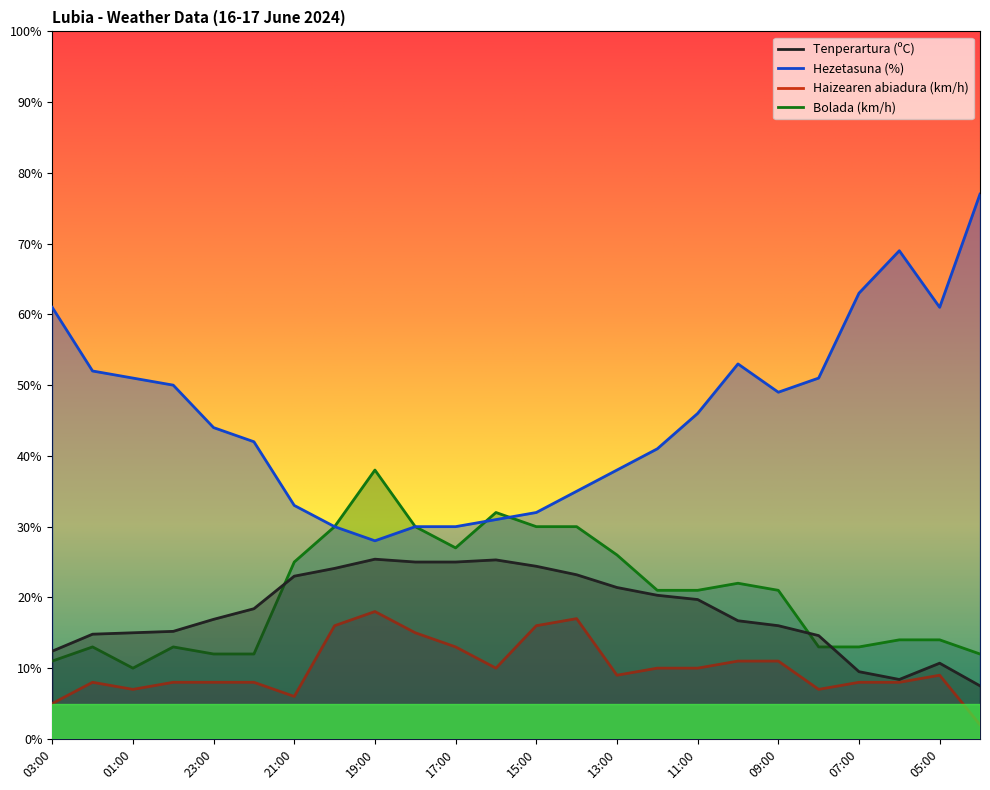

Reading right to left, extract all data points from this chart.

Tenperartura (ºC): 04:00=7.5	05:00=10.7	06:00=8.4	07:00=9.5	08:00=14.6	09:00=16.0	10:00=16.7	11:00=19.7	12:00=20.3	13:00=21.4	14:00=23.2	15:00=24.4	16:00=25.3	17:00=25.0	18:00=25.0	19:00=25.4	20:00=24.1	21:00=23.0	22:00=18.4	23:00=16.9	00:00=15.2	01:00=15.0	02:00=14.8	03:00=12.4
Hezetasuna (%): 04:00=77.0	05:00=61.0	06:00=69.0	07:00=63.0	08:00=51.0	09:00=49.0	10:00=53.0	11:00=46.0	12:00=41.0	13:00=38.0	14:00=35.0	15:00=32.0	16:00=31.0	17:00=30.0	18:00=30.0	19:00=28.0	20:00=30.0	21:00=33.0	22:00=42.0	23:00=44.0	00:00=50.0	01:00=51.0	02:00=52.0	03:00=61.0
Haizearen abiadura (km/h): 04:00=2.0	05:00=9.0	06:00=8.0	07:00=8.0	08:00=7.0	09:00=11.0	10:00=11.0	11:00=10.0	12:00=10.0	13:00=9.0	14:00=17.0	15:00=16.0	16:00=10.0	17:00=13.0	18:00=15.0	19:00=18.0	20:00=16.0	21:00=6.0	22:00=8.0	23:00=8.0	00:00=8.0	01:00=7.0	02:00=8.0	03:00=5.0
Bolada (km/h): 04:00=12.0	05:00=14.0	06:00=14.0	07:00=13.0	08:00=13.0	09:00=21.0	10:00=22.0	11:00=21.0	12:00=21.0	13:00=26.0	14:00=30.0	15:00=30.0	16:00=32.0	17:00=27.0	18:00=30.0	19:00=38.0	20:00=30.0	21:00=25.0	22:00=12.0	23:00=12.0	00:00=13.0	01:00=10.0	02:00=13.0	03:00=11.0